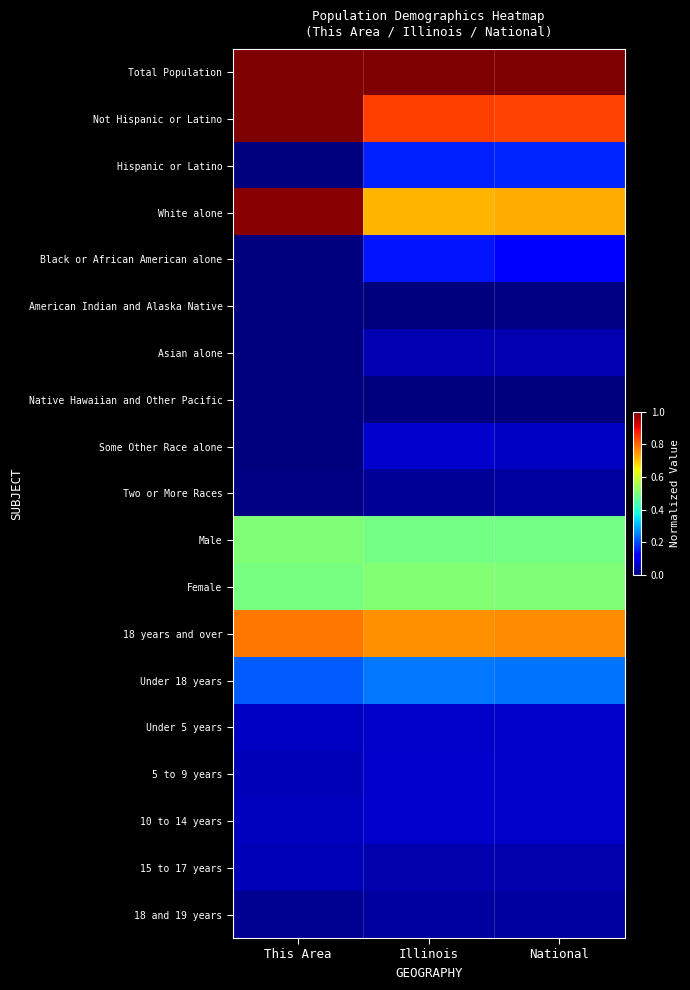

Which label corresponds to the largest value in the chart?

This Area